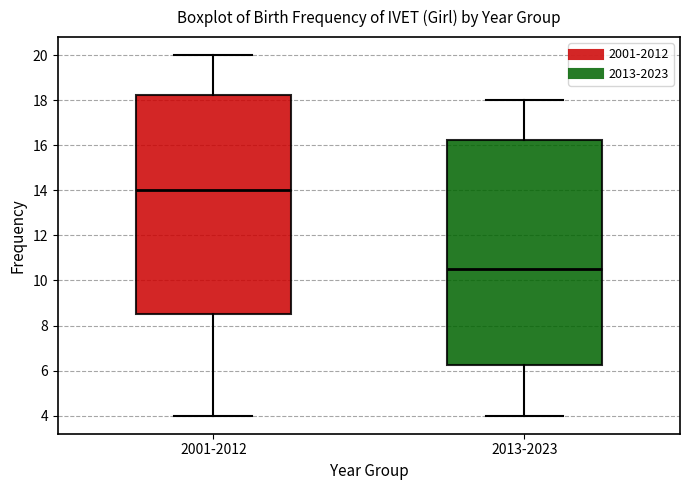

Reading left to right, read every box against the y-axis: the position of its median line, the range the box covers, and the ends of its whiskers. The values are not printed on the chart, so give them approximately, as read against the axis.

2001-2012: median 14.0, box 8.6 to 18.2, whiskers 4.0 to 20.0
2013-2023: median 10.6, box 6.2 to 16.2, whiskers 4.0 to 18.0